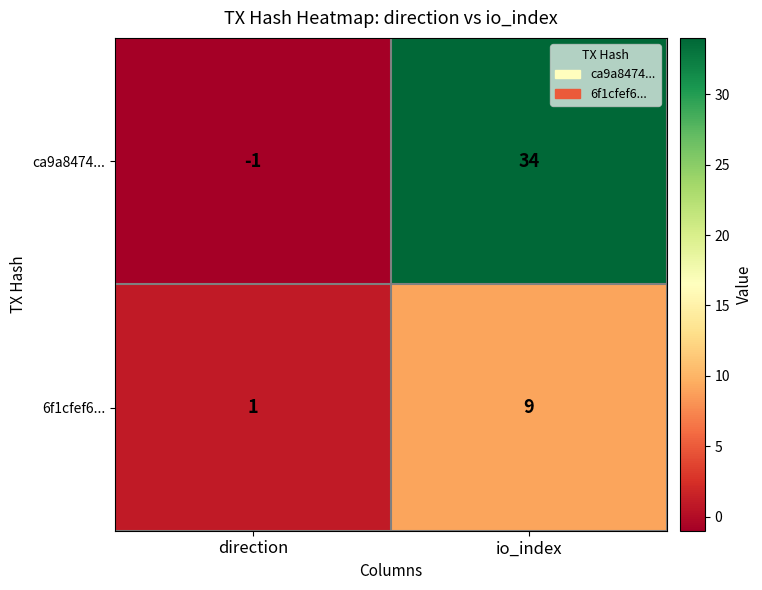

Reading left to right, extract all data points from this chart.

ca9a8474...: direction=-1	io_index=34
6f1cfef6...: direction=1	io_index=9